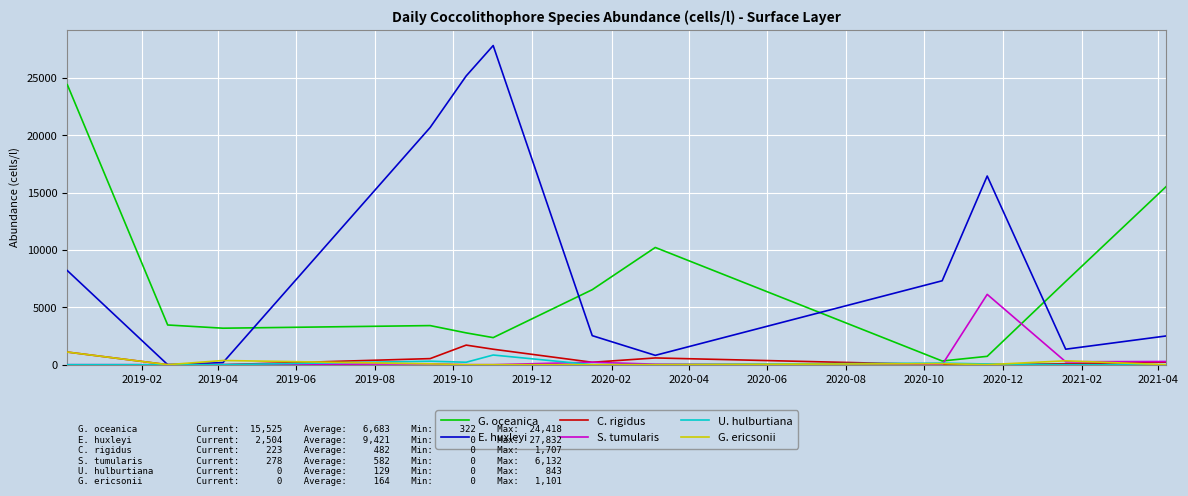

Which series has the largest range (max minus min)?

E. huxleyi